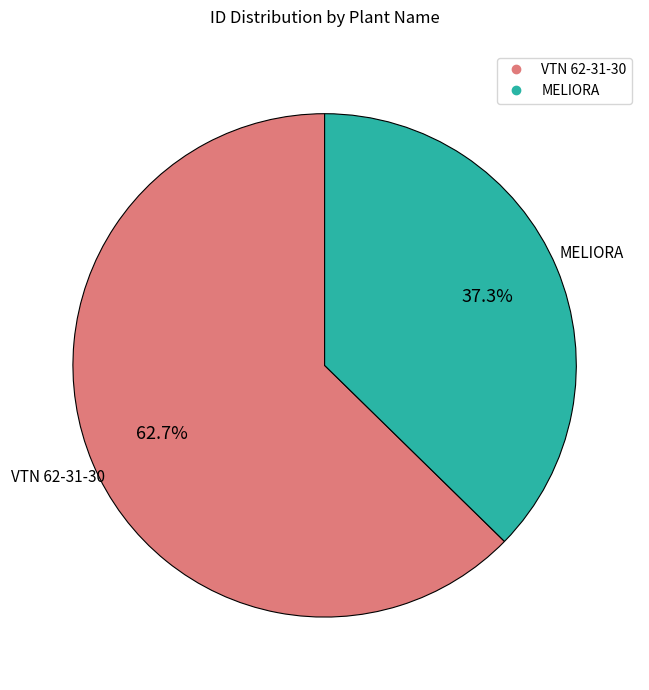

What is the largest slice in the pie chart?

VTN 62-31-30